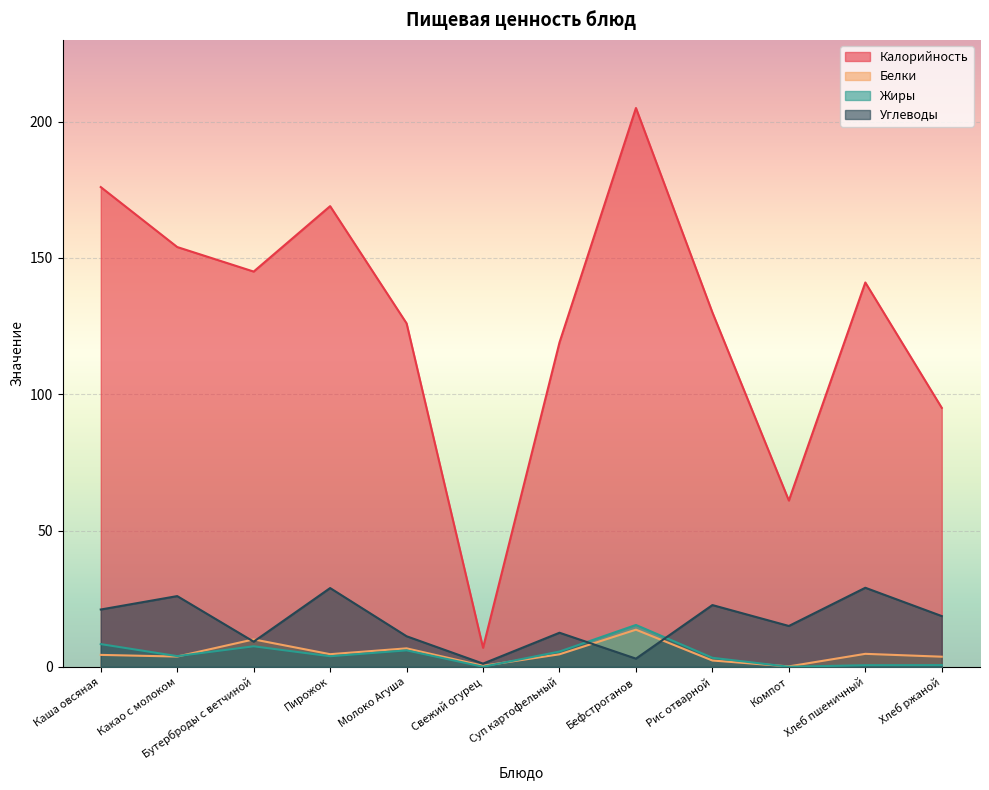

Where does the Углеводы series first go above 18?

Каша овсяная